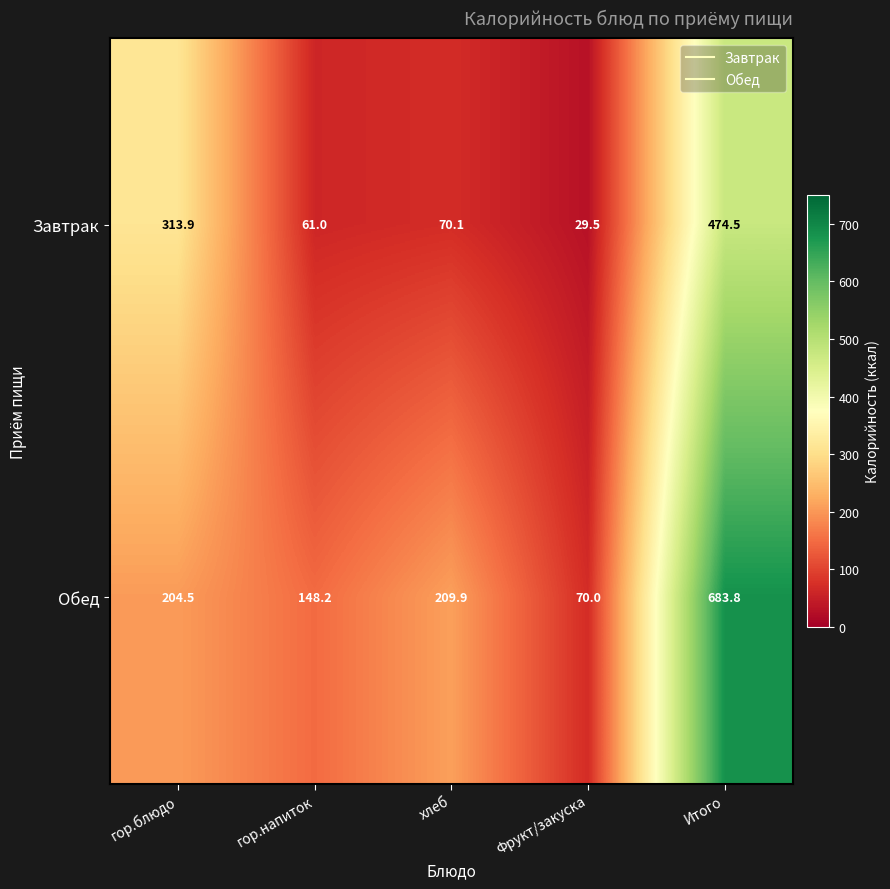

Reading left to right, list all the values displayed in this chart.

Завтрак: 313.9	61.0	70.1	29.5	474.5
Обед: 204.5	148.2	209.9	70.0	683.8